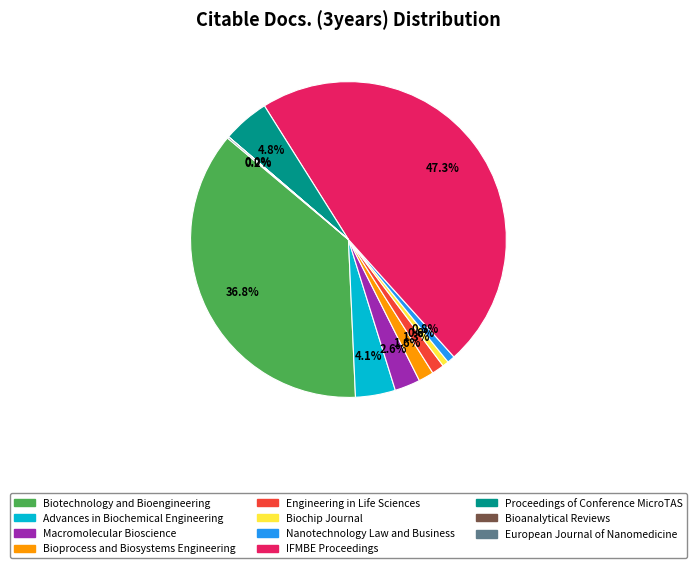

Is there a majority slice in this chart?

No